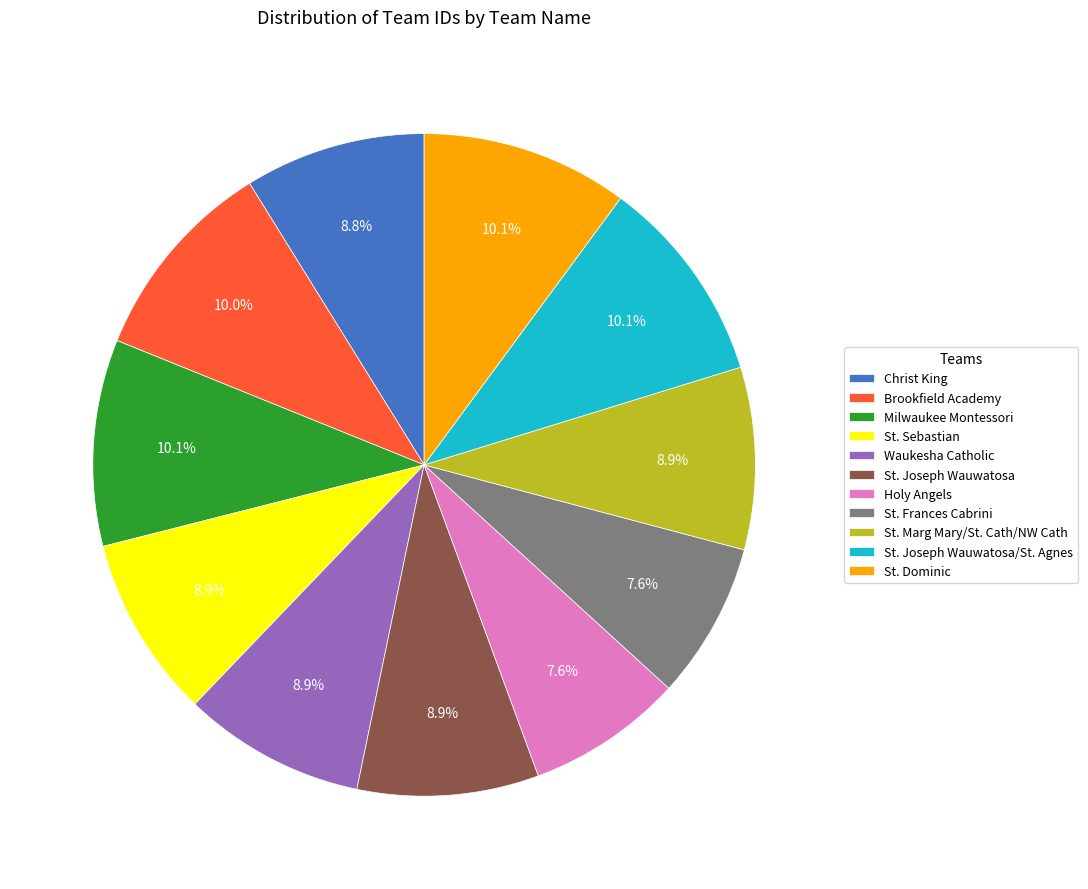

Combined, what portion of the pie is St. Frances Cabrini and St. Marg Mary/St. Cath/NW Cath?

16.5%